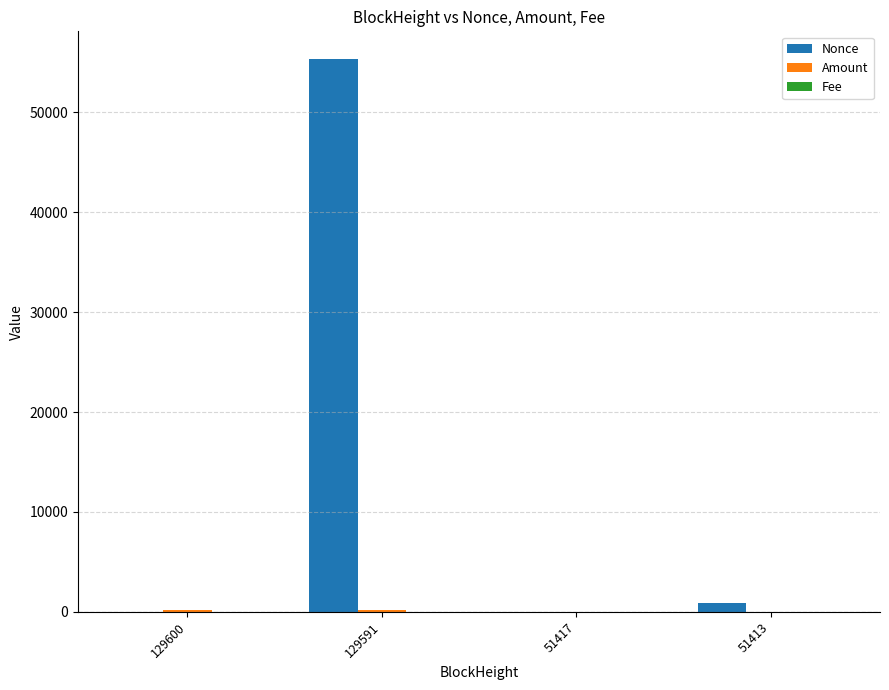

Which series has the largest total across all categories?

Nonce